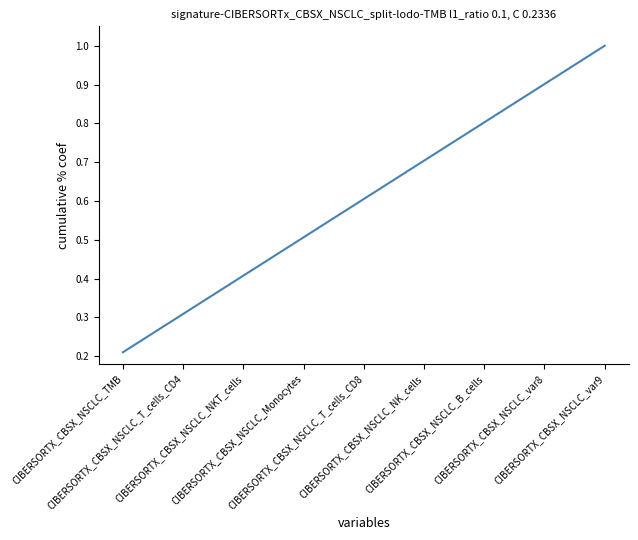

What is the greatest value displayed?

1.0